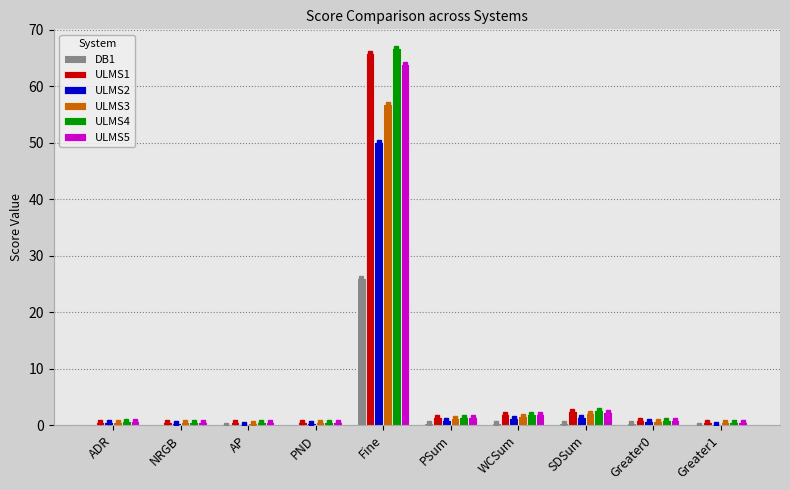

True or false: ULMS3 has a value of 1.7 at WCSum.

True